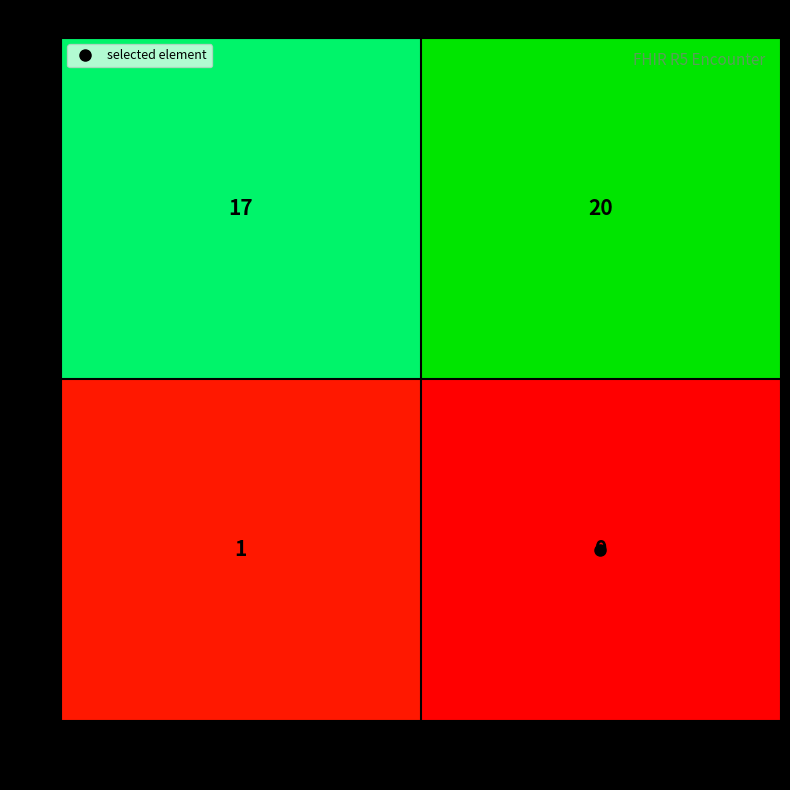

At 1, list the series in order from smallest to largest.

1, 0